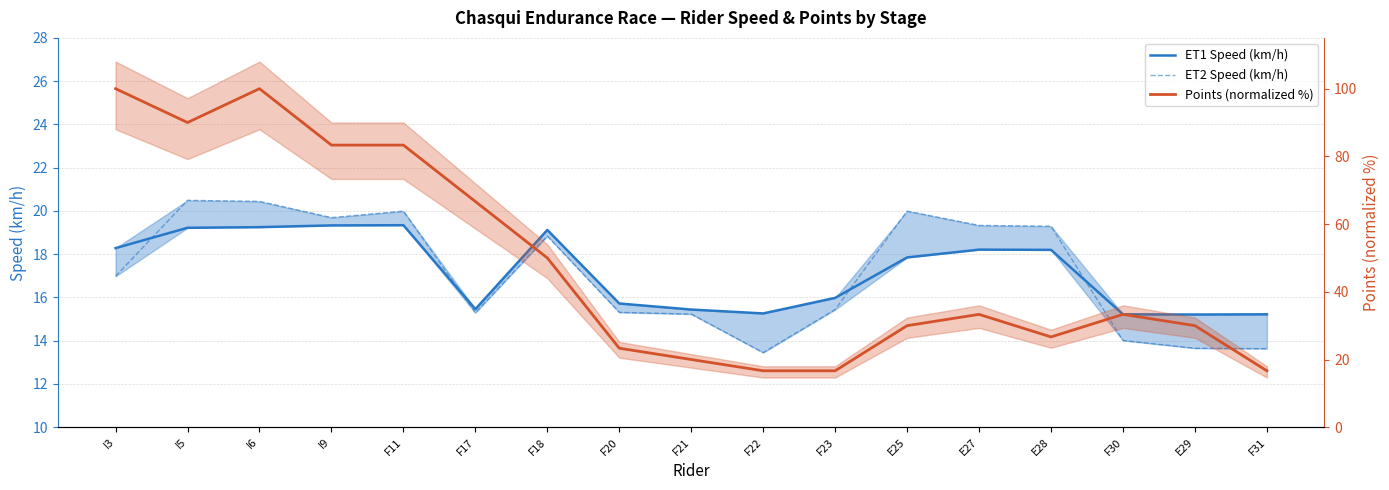

In ET1 Speed (km/h), how many points are higher than both neighbors (excluding endpoints)?

3